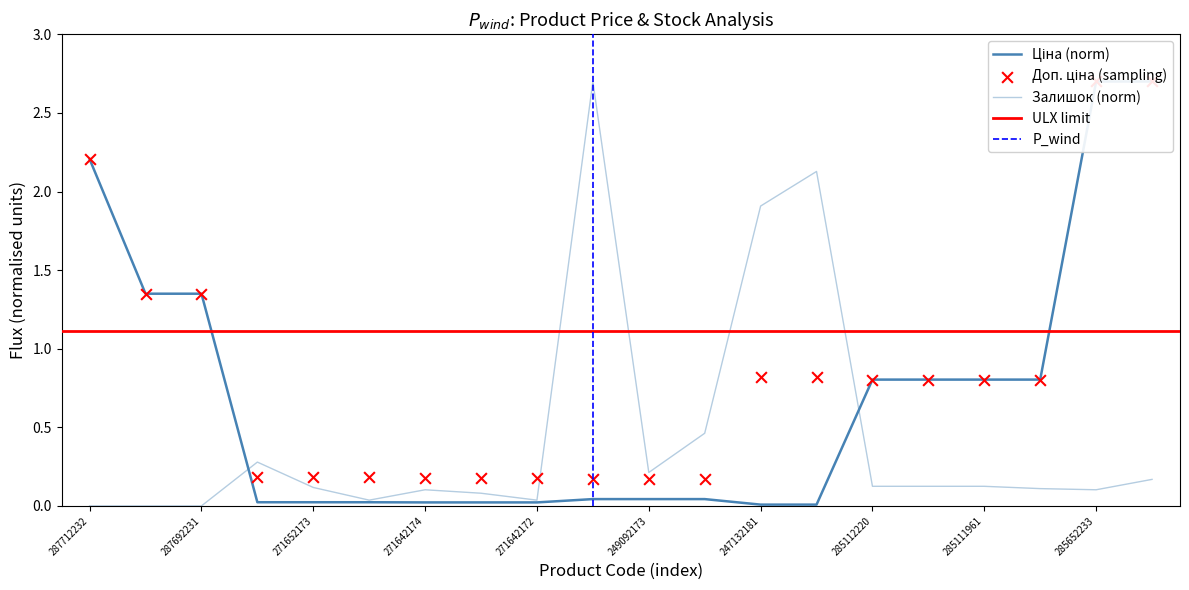

Is the value of Ціна at 271642172 greater than the value of Доп. ціна at 247132181?

No